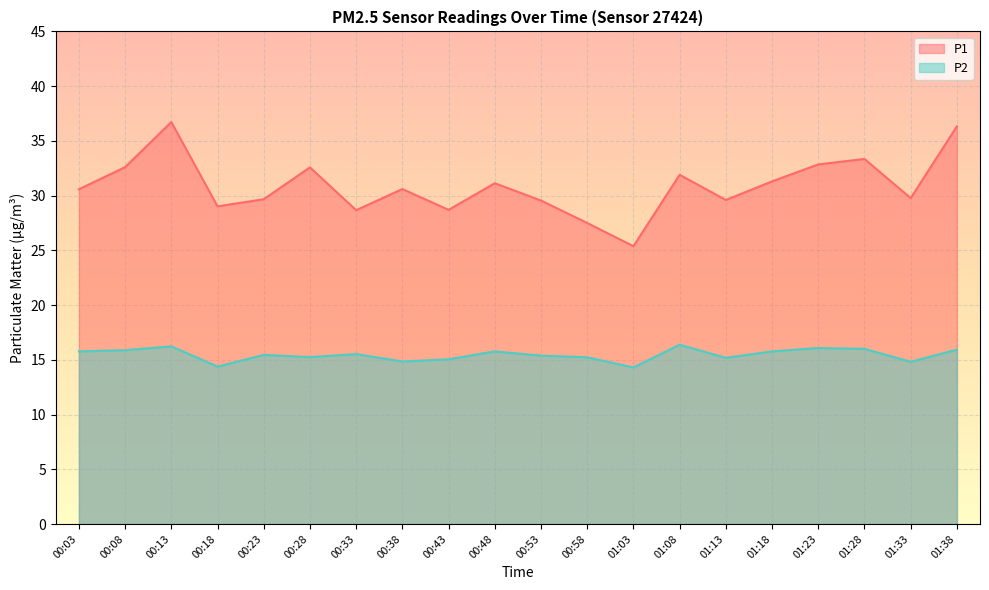

What is the label of the 20th point from the left?

01:38